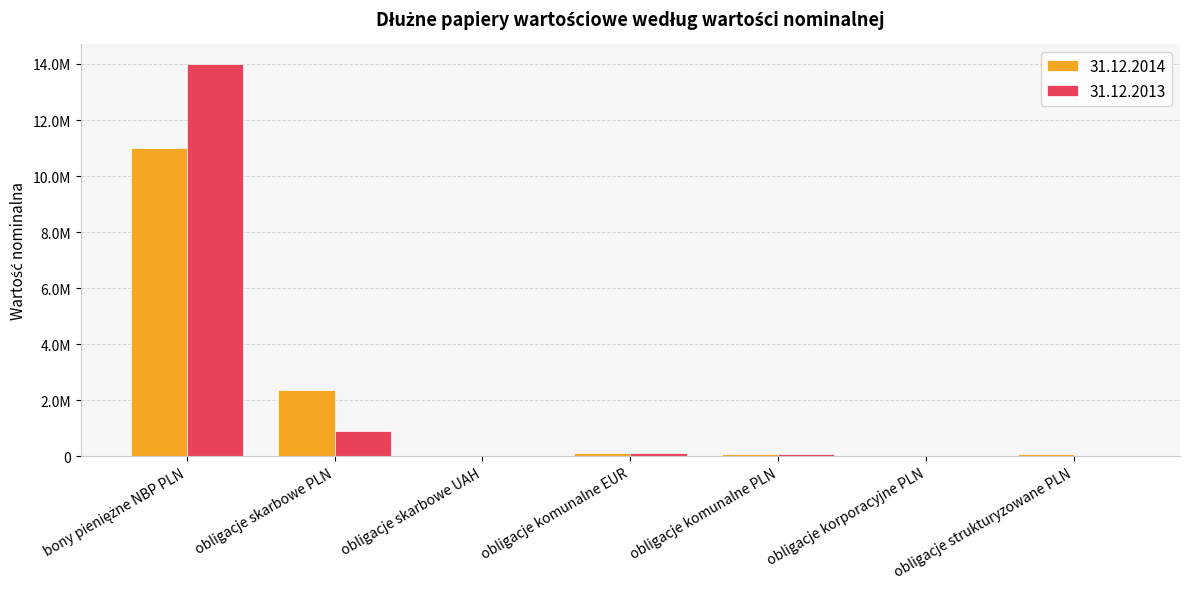

What are all the series names shown in the legend?

31.12.2014, 31.12.2013